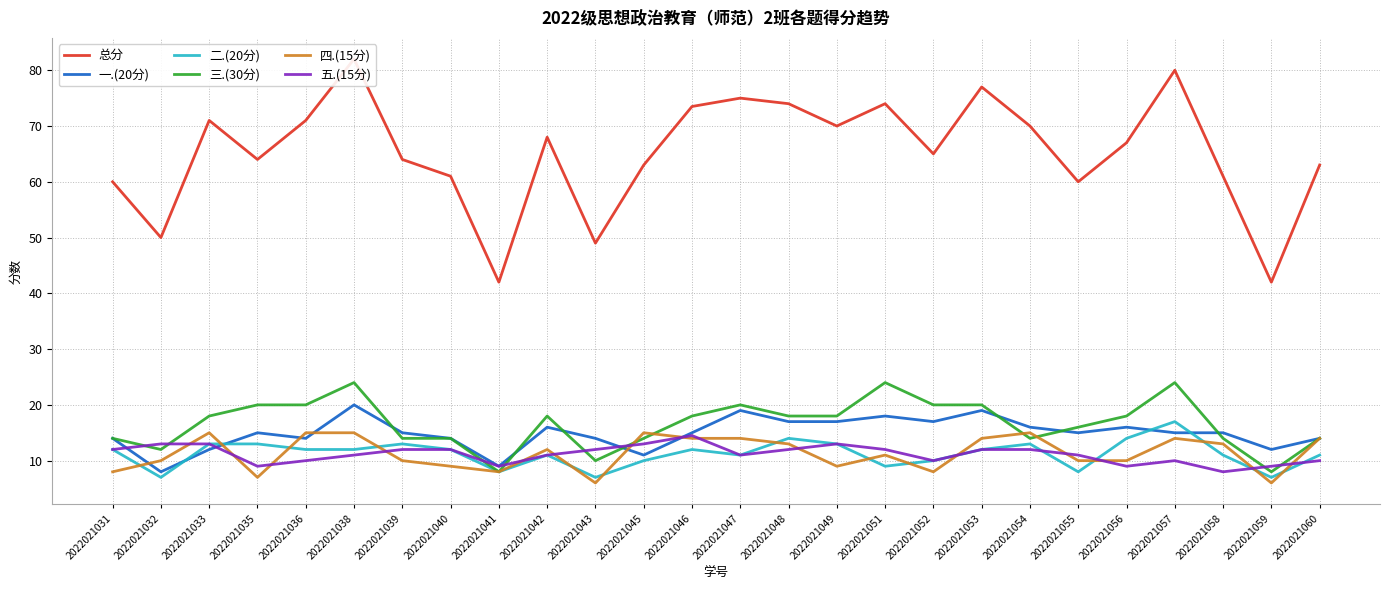

Between 2022021059 and 2022021051, which is larger?

2022021051